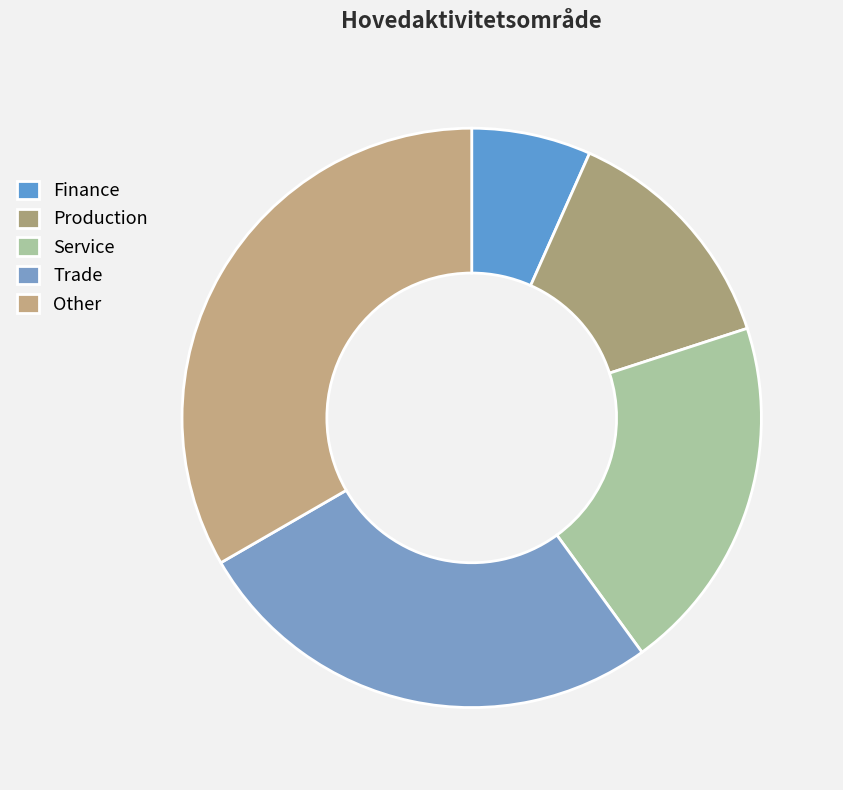

True or false: Other accounts for 39% of the total.

False